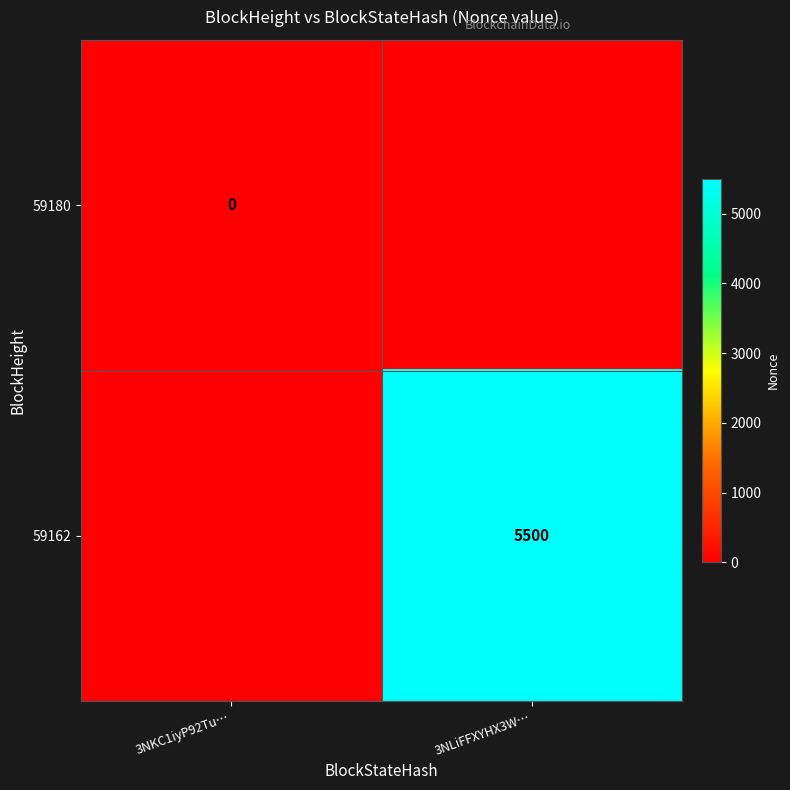

The 59162 series shows 5500 at 3NLiFFXYHX3W…. True or false?

True